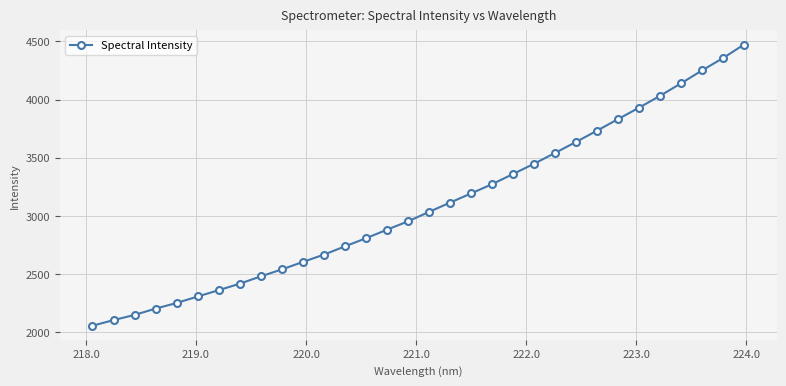

What is the difference between the maximum and second lowest values?

2367.3